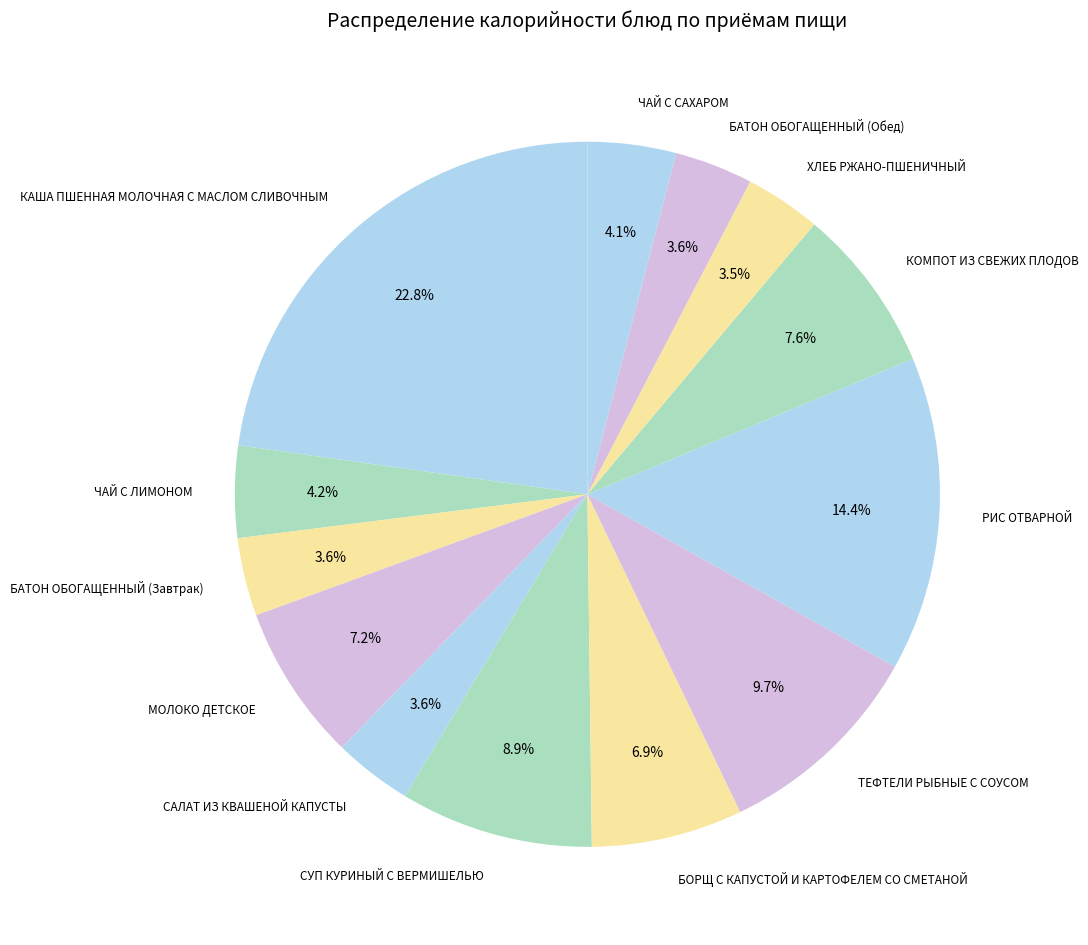

Combined, what portion of the pie is БАТОН ОБОГАЩЕННЫЙ (Завтрак) and САЛАТ ИЗ КВАШЕНОЙ КАПУСТЫ?

7.2%